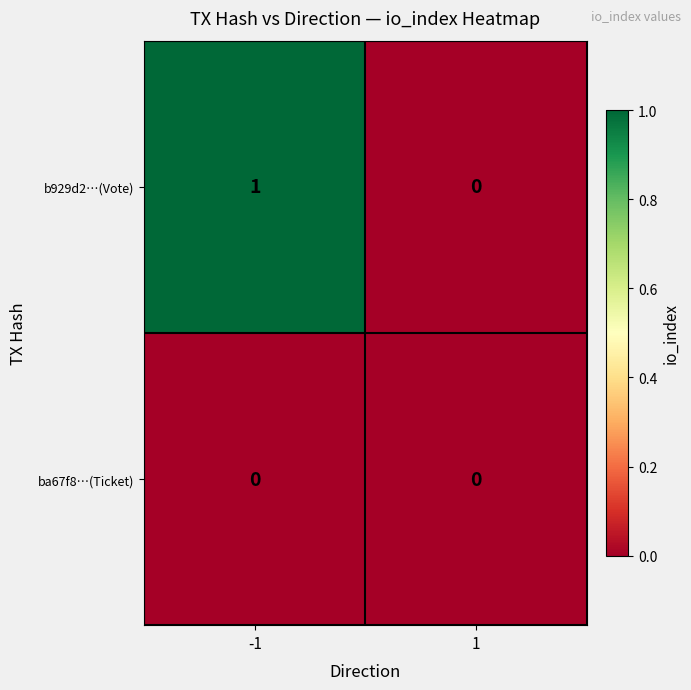

Reading left to right, list all the values displayed in this chart.

b929d2…(Vote): 1	0
ba67f8…(Ticket): 0	0